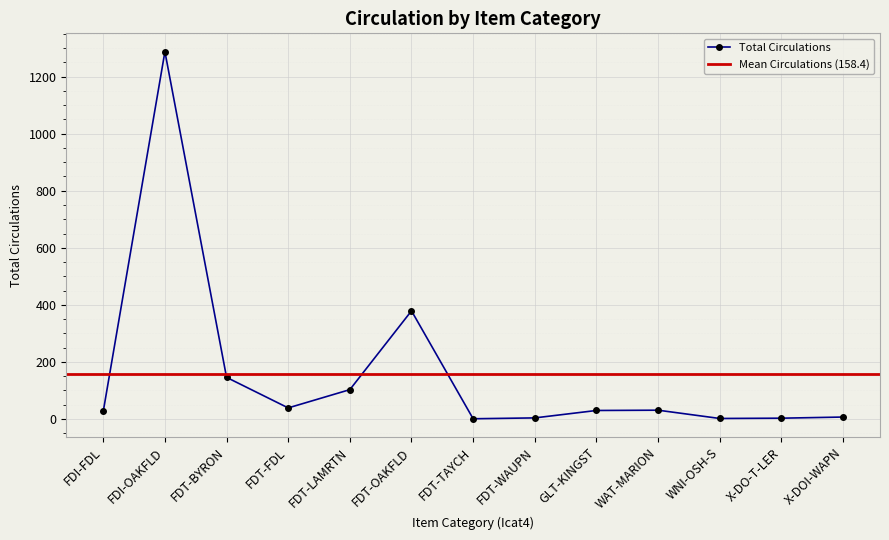

What is the average value?

158